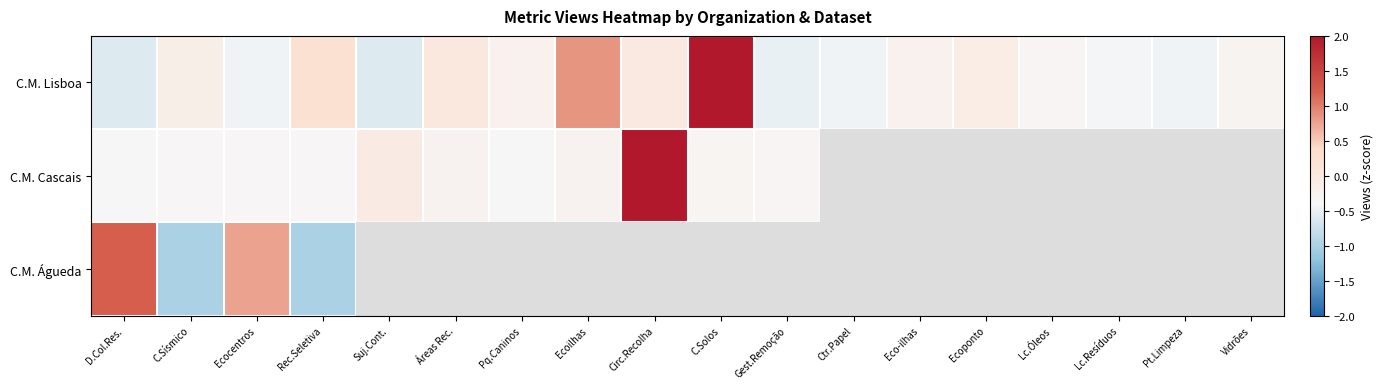

Which category has the lowest value across all series?

C.Sísmico